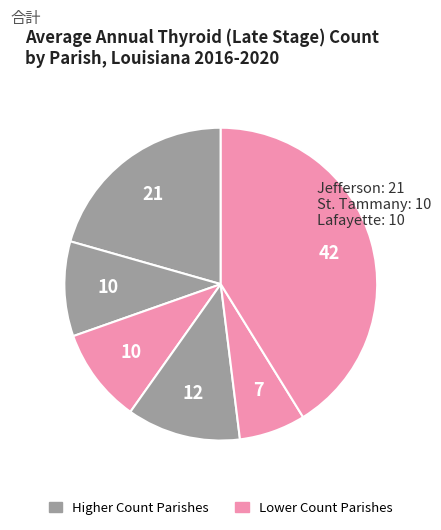

Does any single category account for the majority?

No